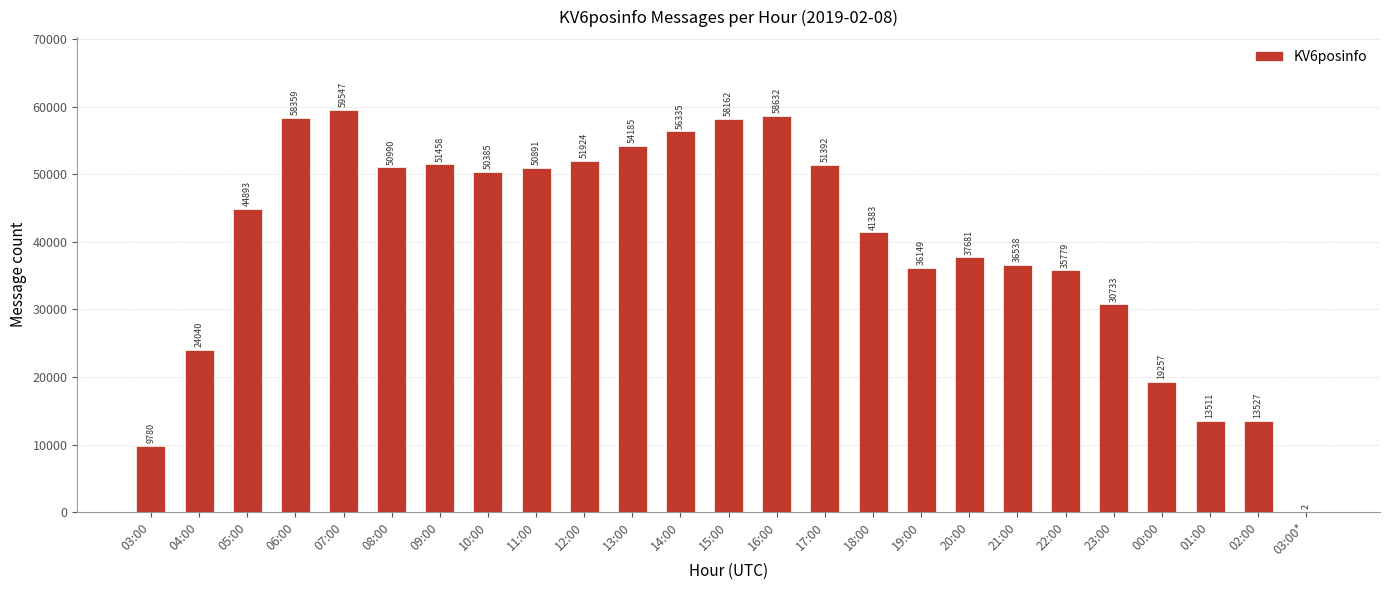

The value at 19:00 is 56016. True or false?

False